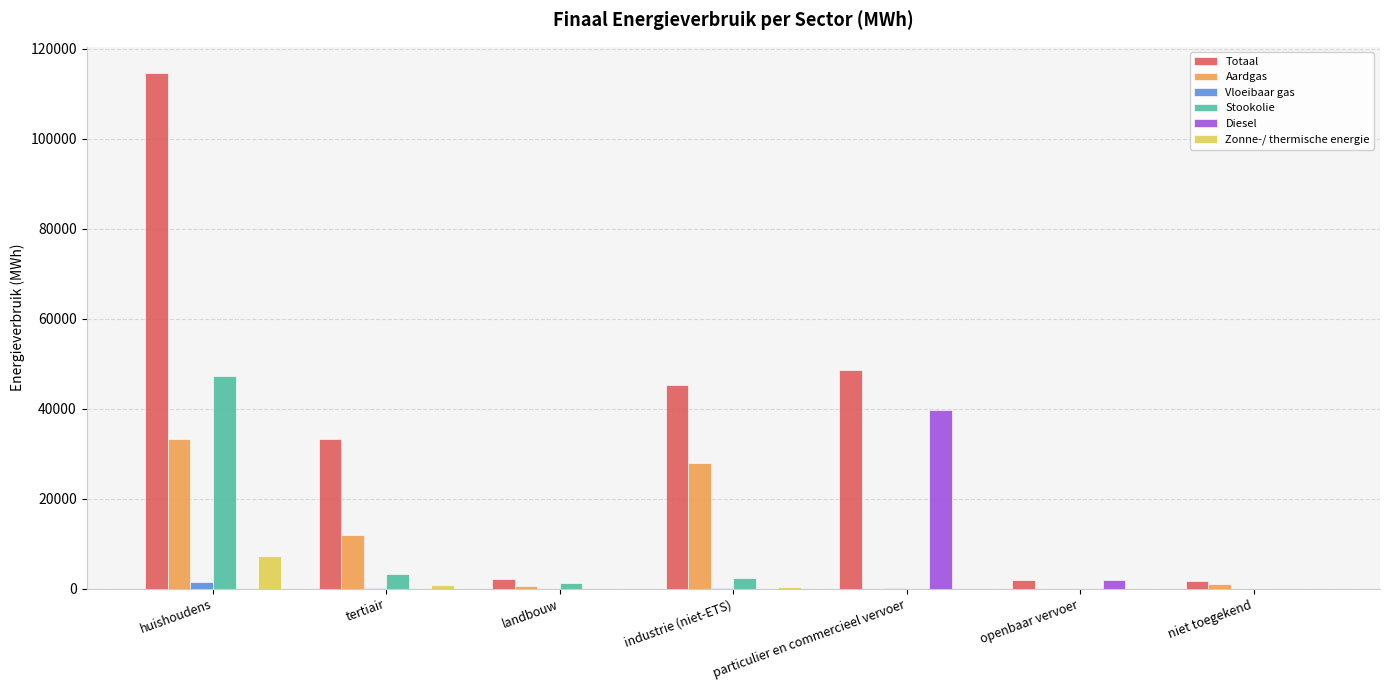

The value of Zonne-/ thermische energie at tertiair is 785.3. True or false?

True